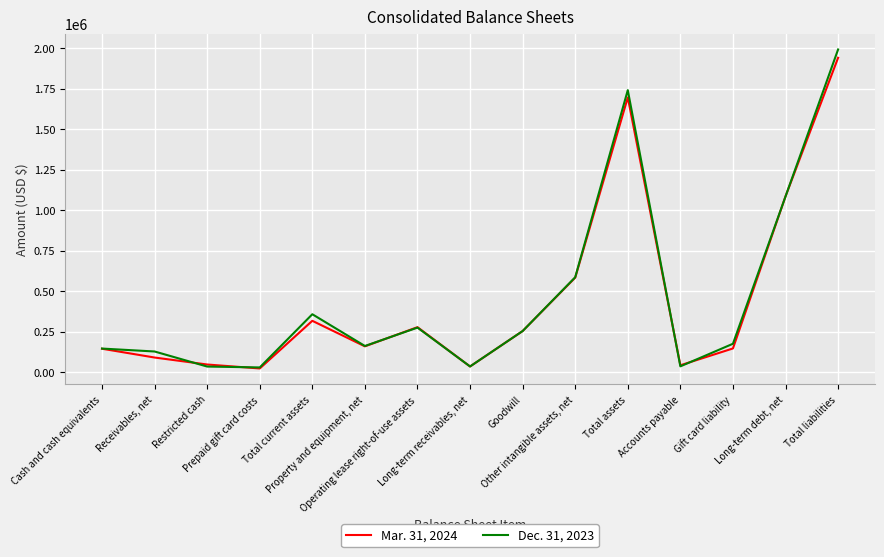

Which series ends up on top after the final intersection of Dec. 31, 2023 and Mar. 31, 2024?

Dec. 31, 2023